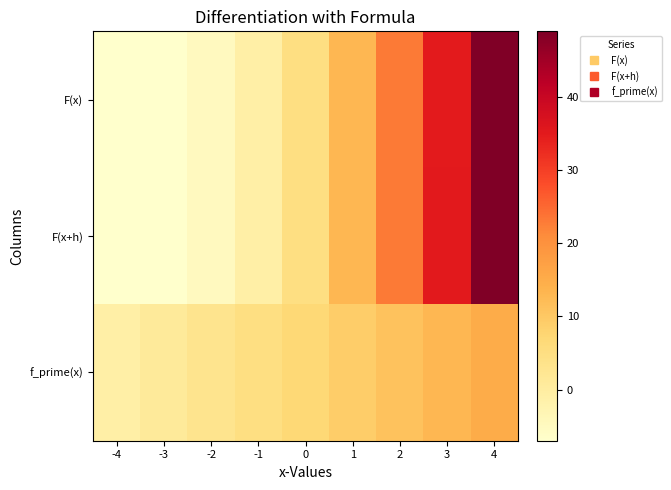

Reading right to left, what are all the values shown in this chart?

F(x): 4=49.0	3=35.0	2=23.0	1=13.0	0=5.0	-1=-1.0	-2=-5.0	-3=-7.0	-4=-7.0
F(x+h): 4=49.0	3=35.0	2=23.0	1=13.0	0=5.0	-1=-1.0	-2=-5.0	-3=-7.0	-4=-7.0
f_prime(x): 4=15.0	3=13.0	2=11.0	1=9.0	0=7.0	-1=5.0	-2=3.0	-3=1.0	-4=-1.0